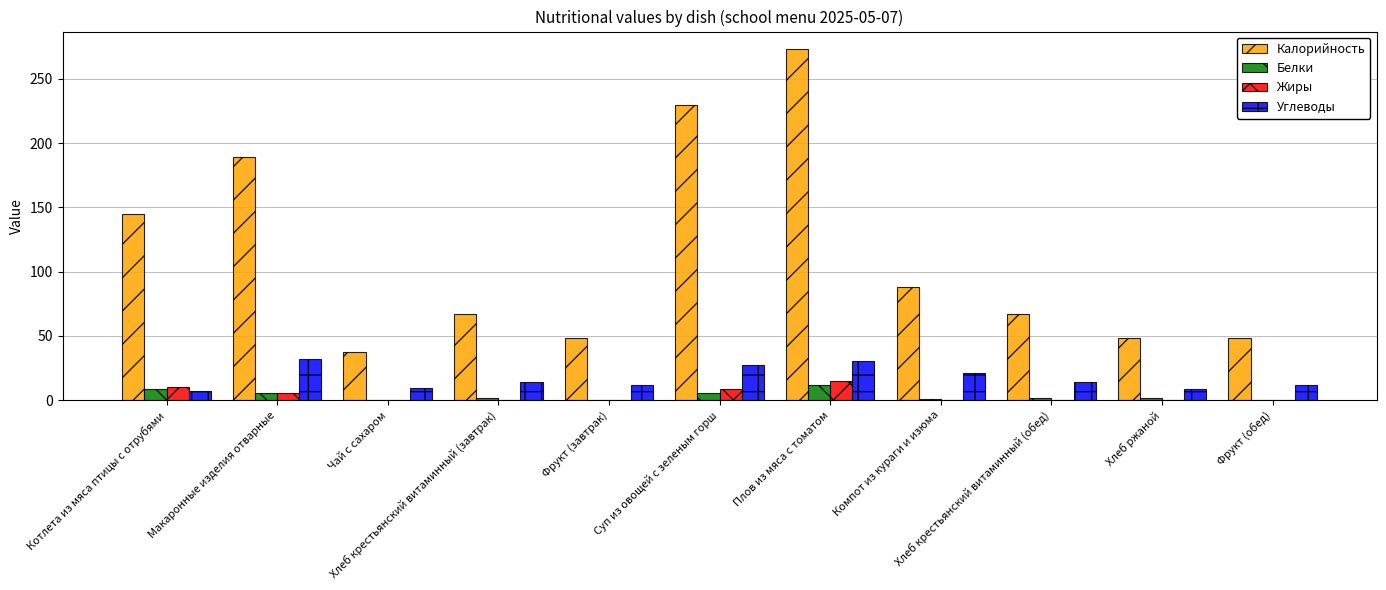

What is the sum of all Углеводы values?

187.7